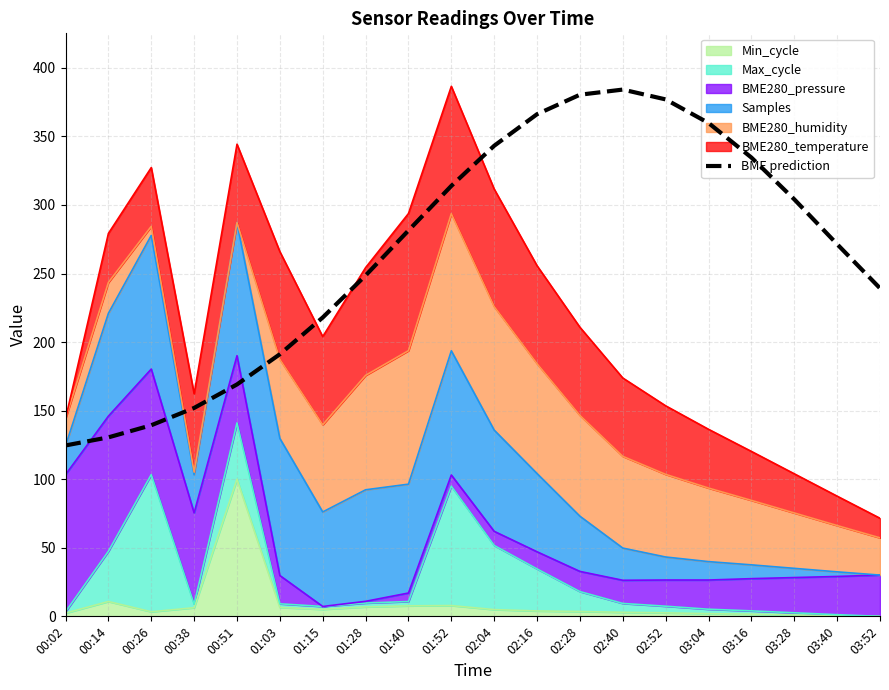

What is the greatest value displayed?

384.1